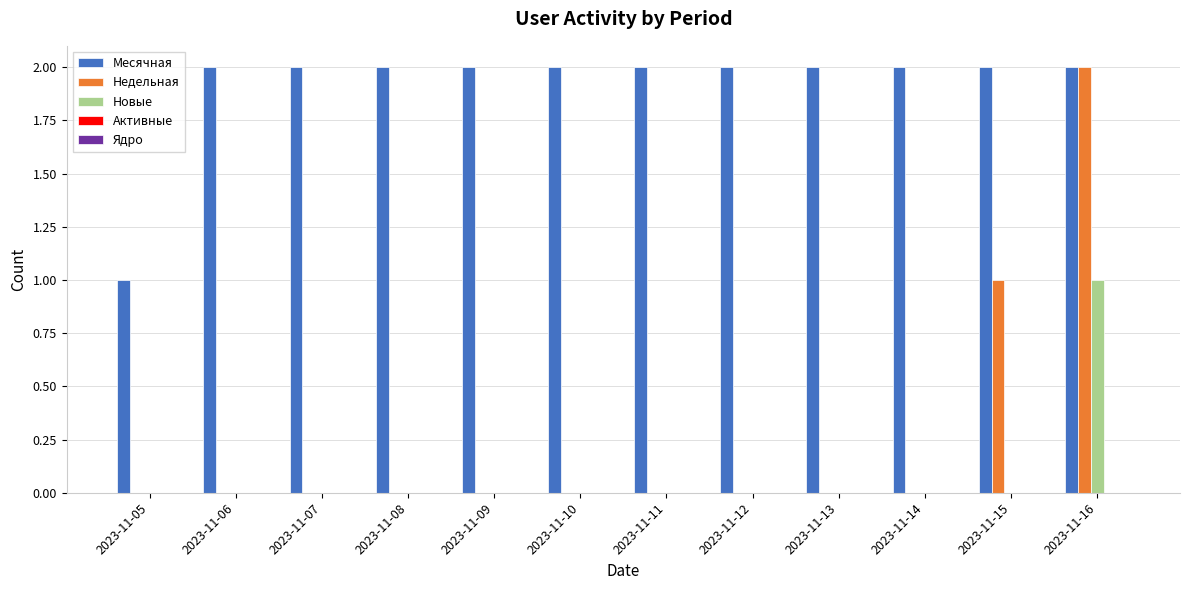

What is the greatest value displayed?

2